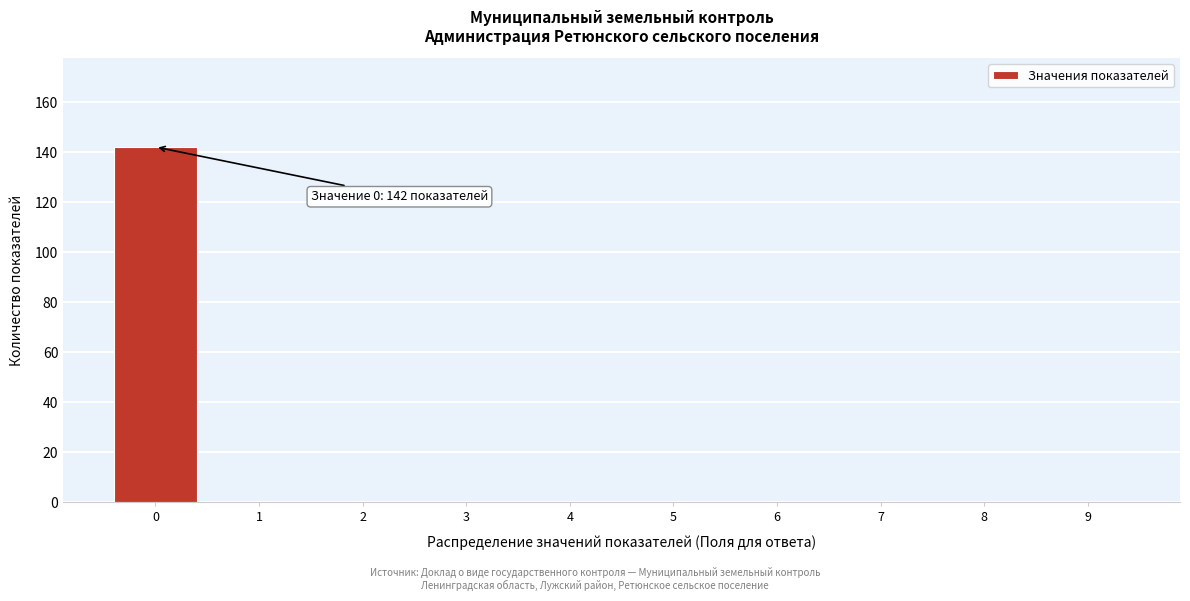

Reading right to left, what are all the values shown in this chart?

9=0	8=0	7=0	6=0	5=0	4=0	3=0	2=0	1=0	0=142